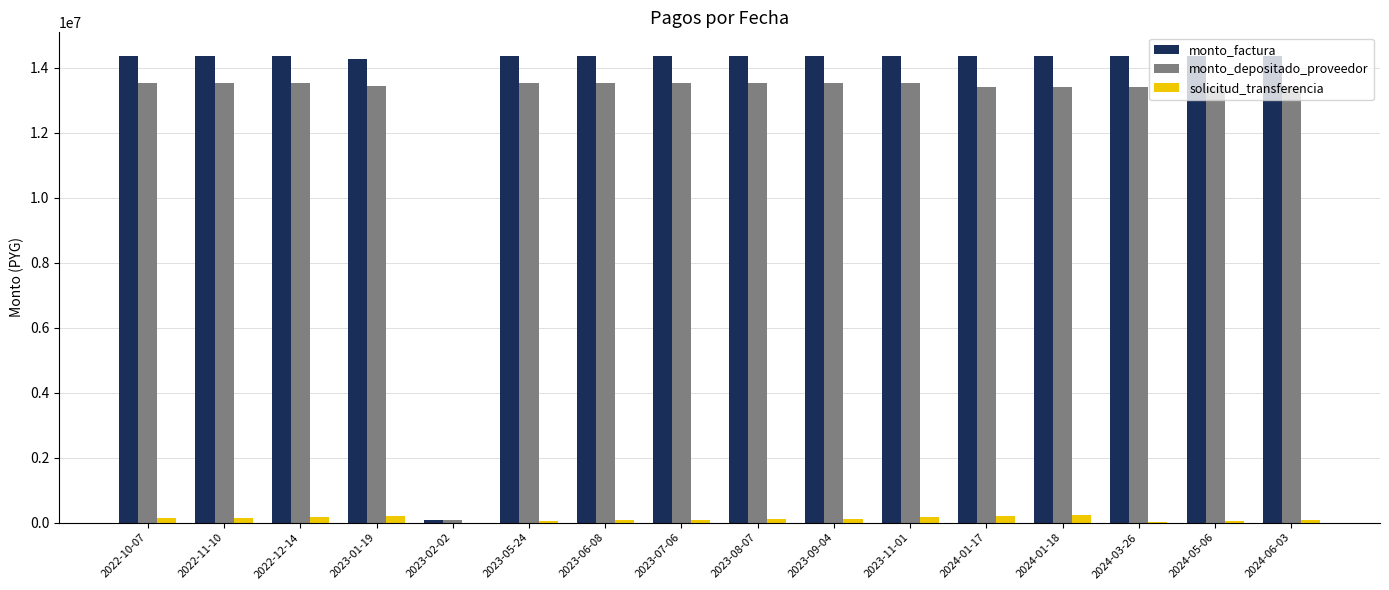

How many data points does each series have?

16